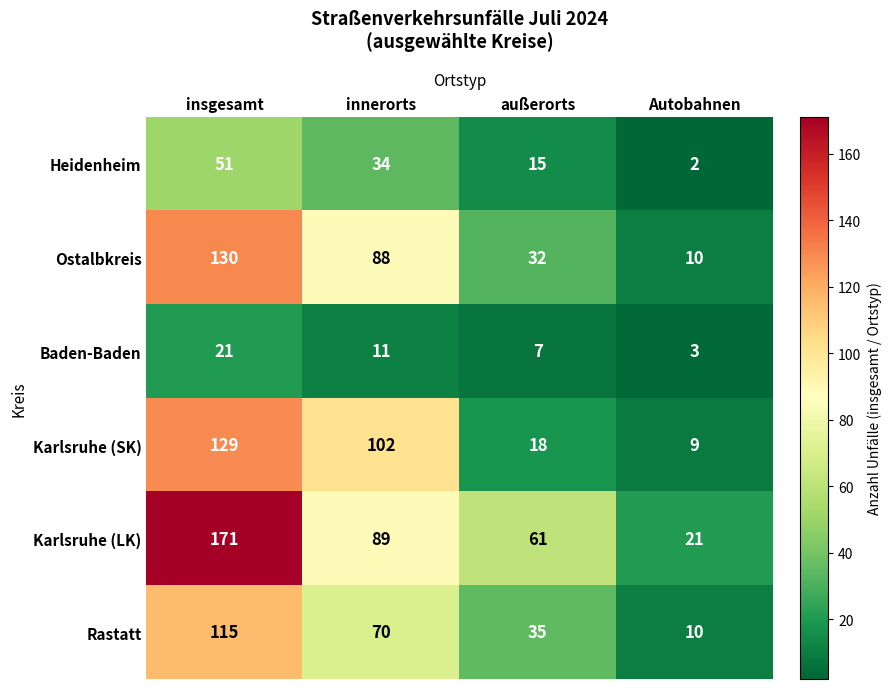

Count the Heidenheim values in the range 15 to 51.

3